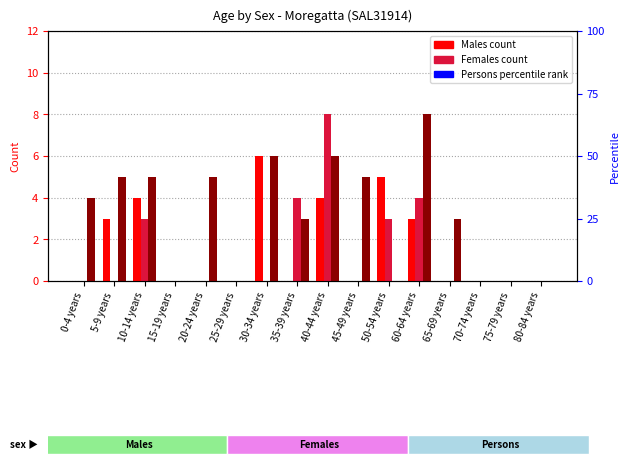

What is the spread (max minus min) of values at 20-24 years?

5